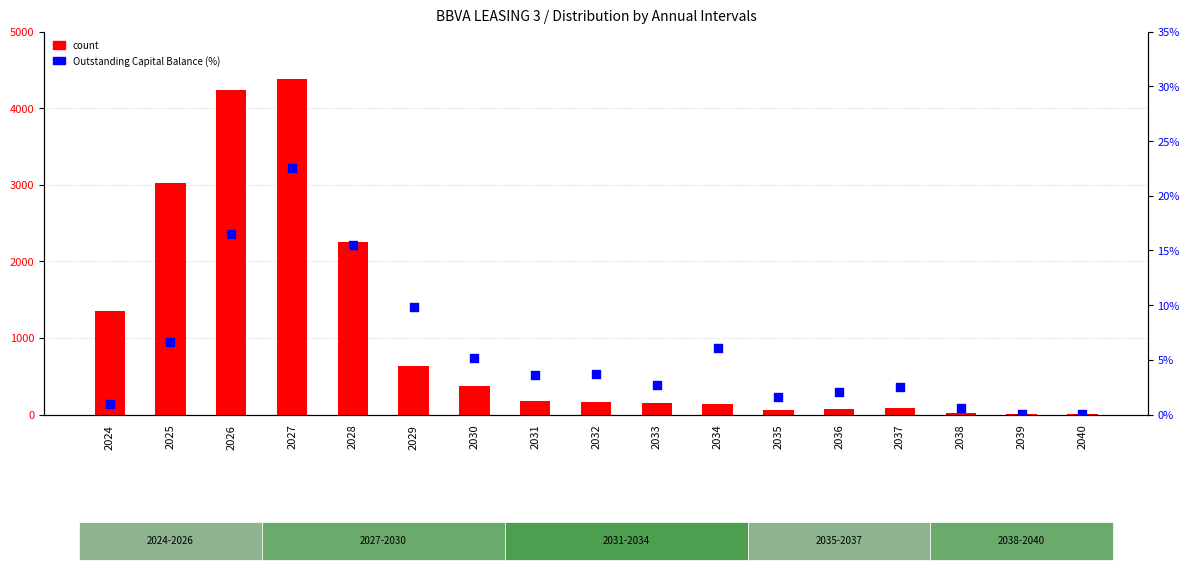

What is the total value across all series at 2028?

2270.5